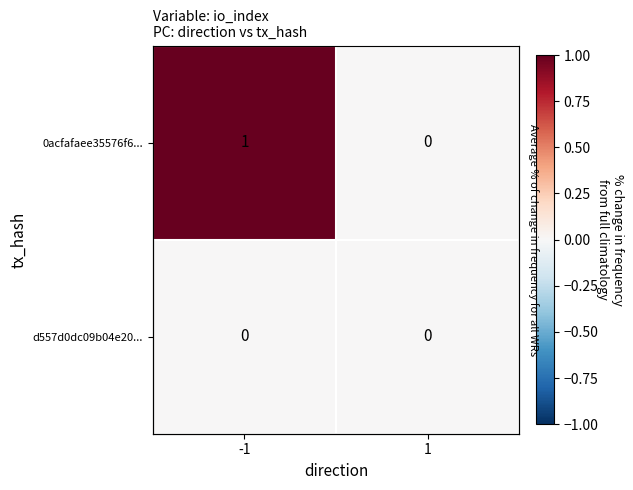

How many 0acfafaee35576f6... values are between 0 and 1?

2